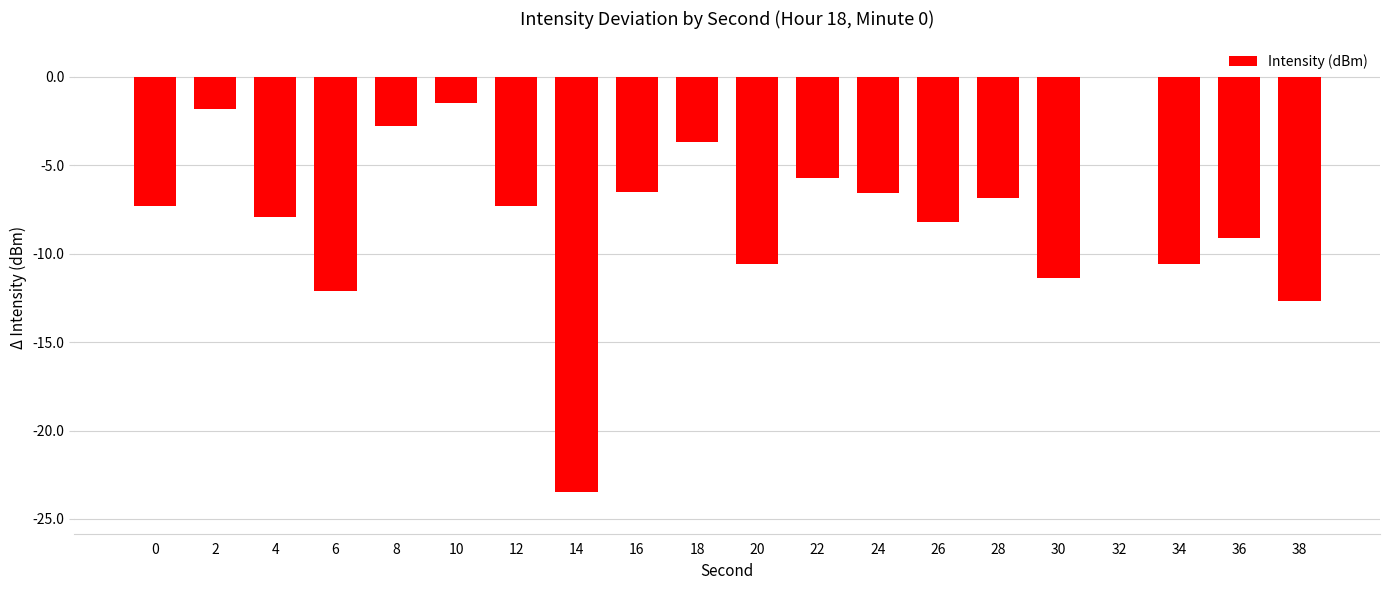

Read the value at 16.

-6.5